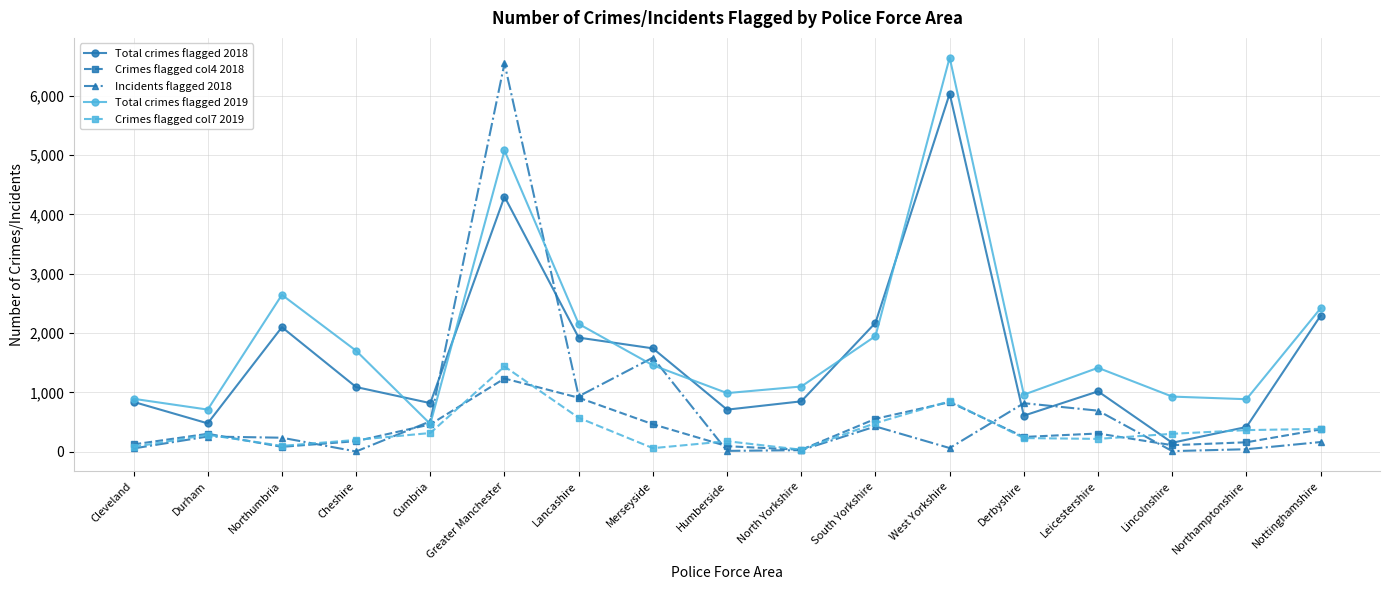

How many distinct data groups are displayed?

5